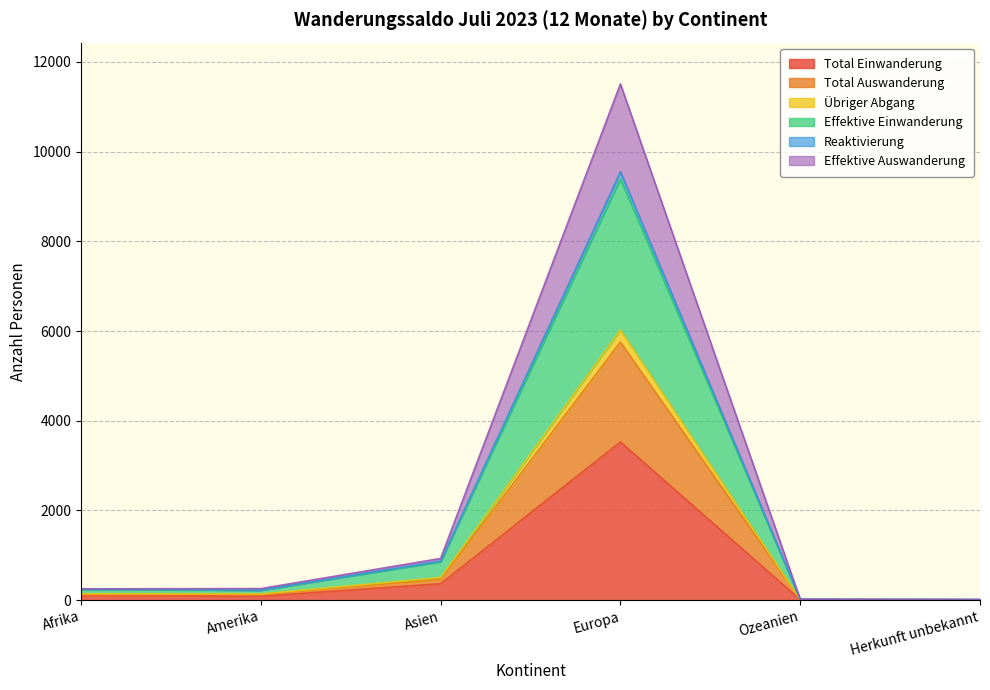

What is the greatest value displayed?

11508